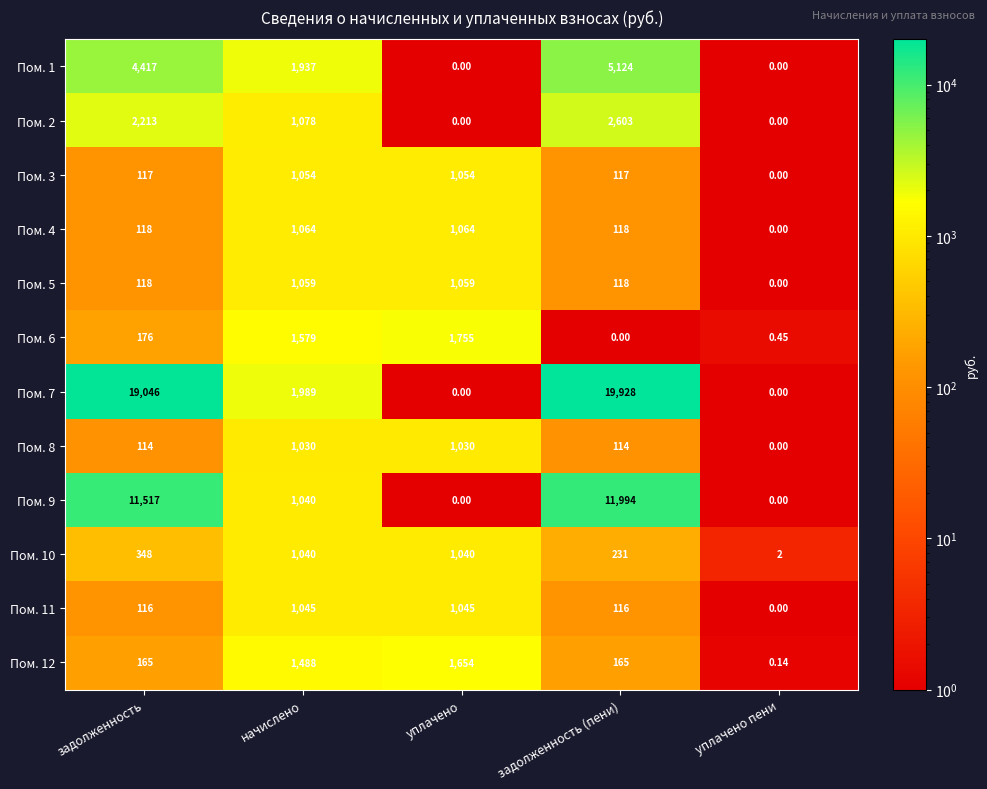

At which category is the sum across all series the highest?

задолженность (пени)